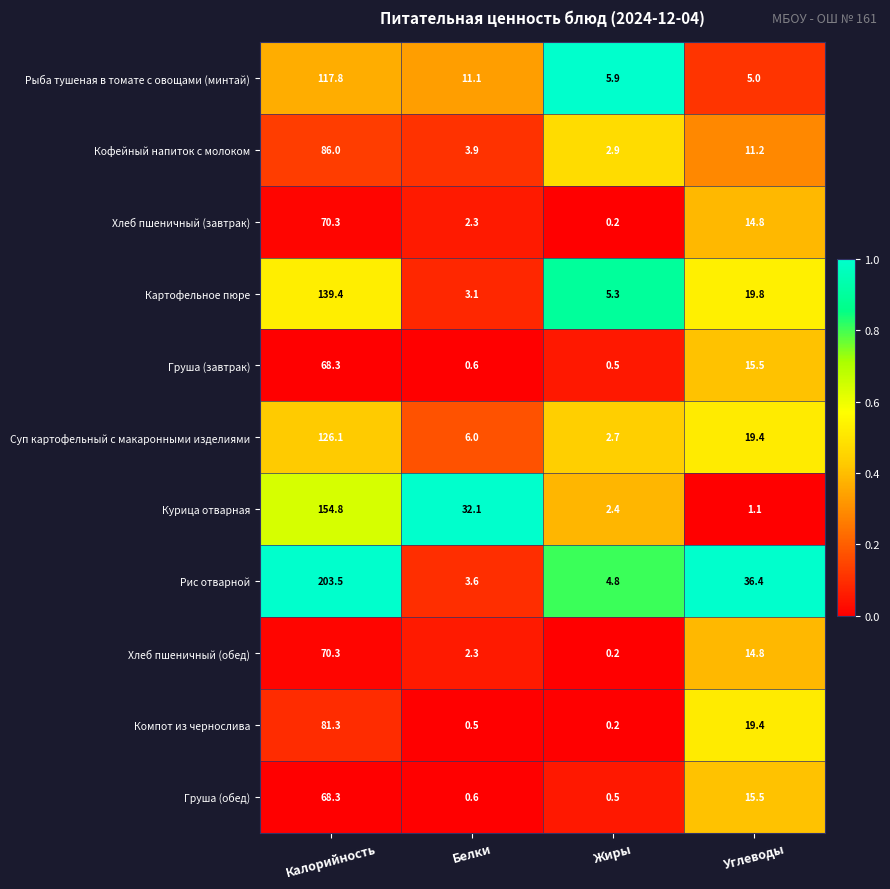

Read the Курица отварная value at Калорийность.

154.8